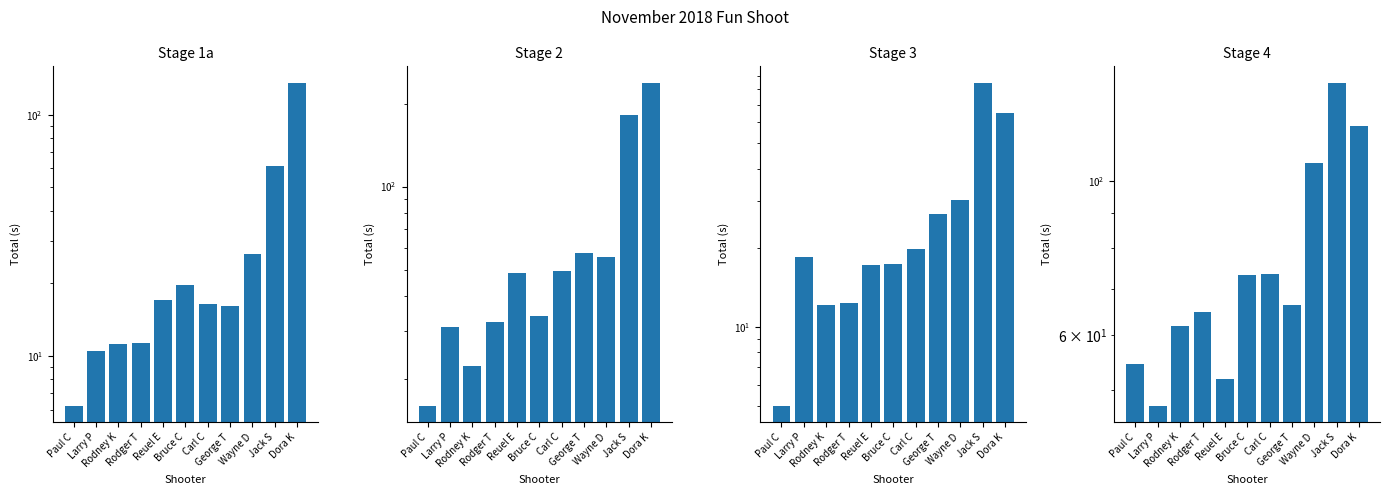

What is the value of the Stage 4 bar at the 8th from the left?

66.3